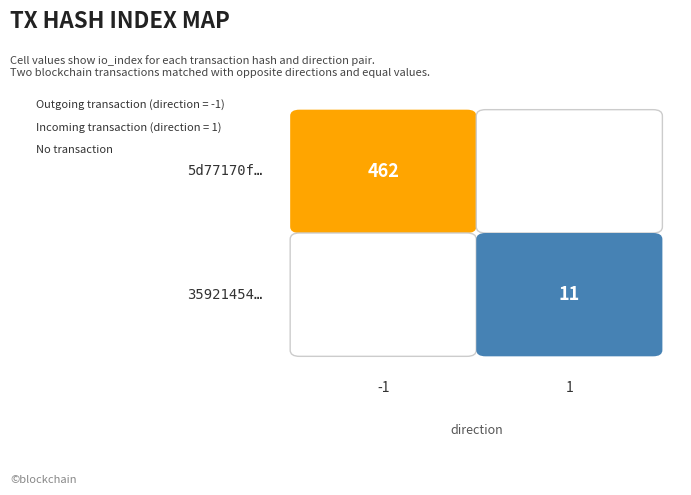

Which series has the largest total across all categories?

5d77170fbd49e94dc1bd38b7c7b5751b0aac1dc